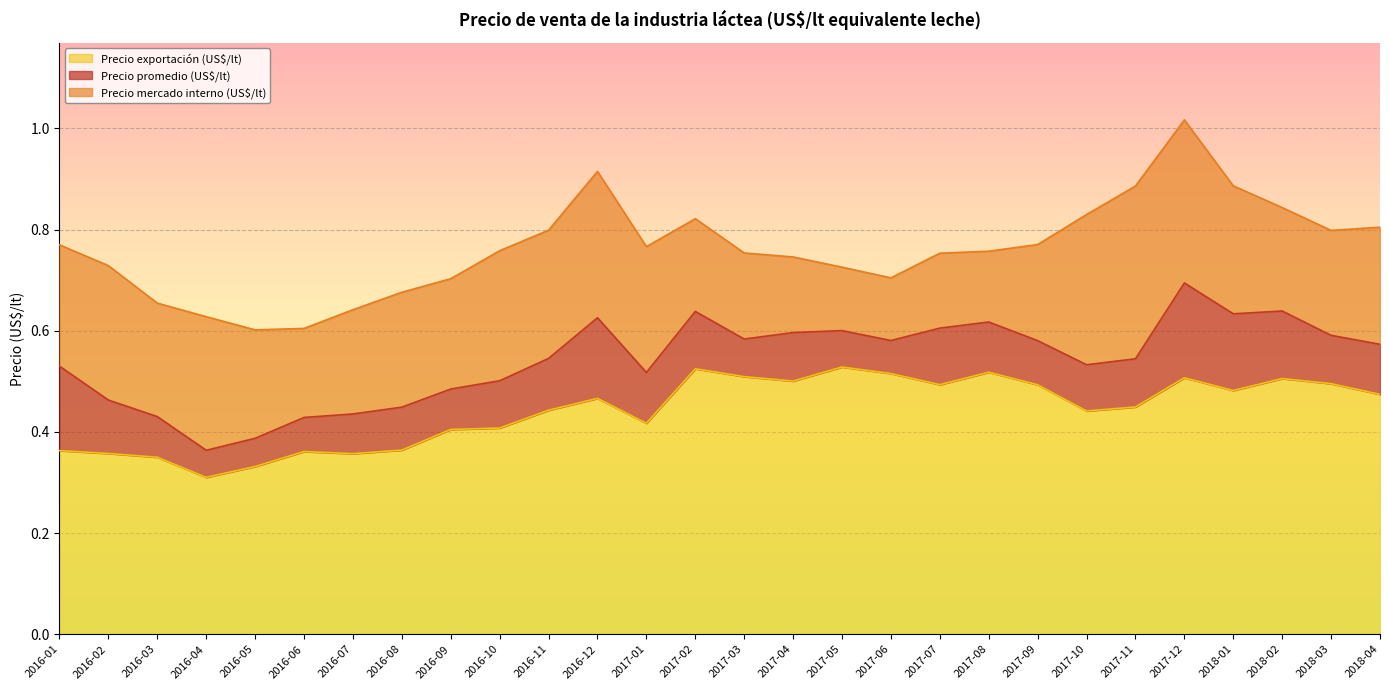

True or false: Precio mercado interno (US$/lt) has a value of 0.4 at 2016-05.

False